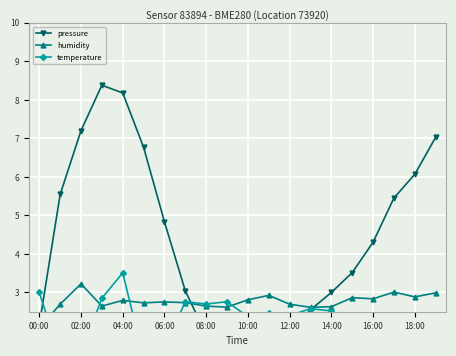

What is the difference between the maximum and minimum values in the pressure series?

7.3